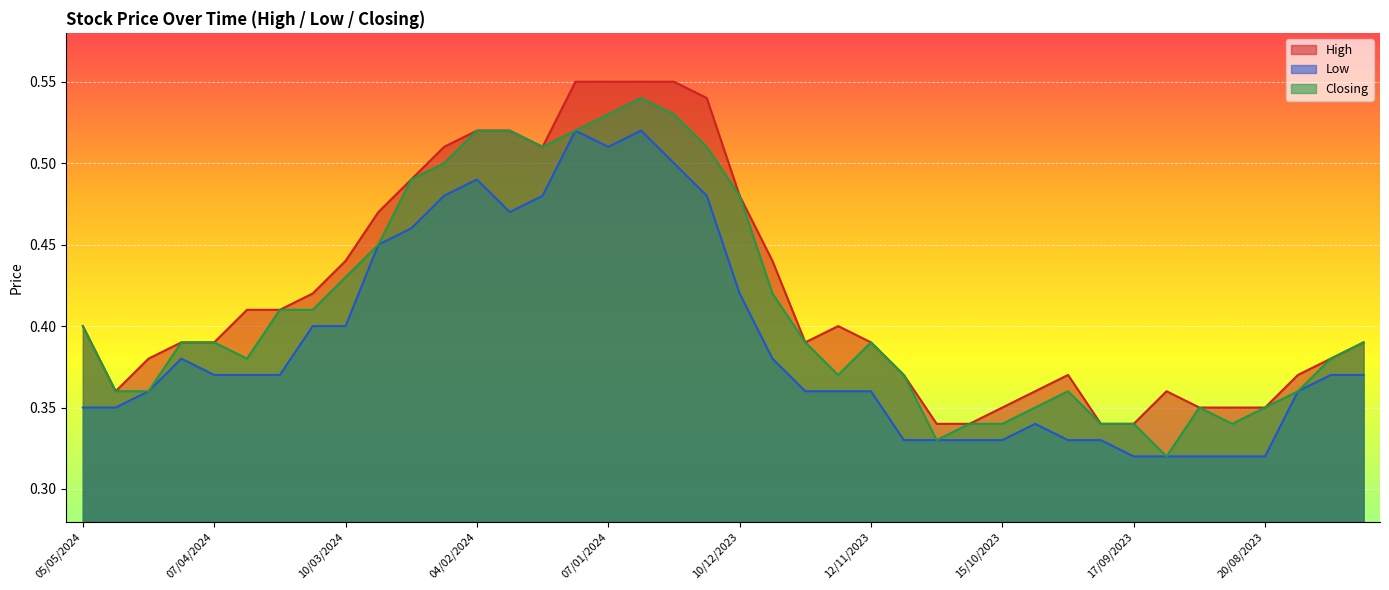

Which has a higher value, 17/12/2023 or 20/08/2023?

17/12/2023